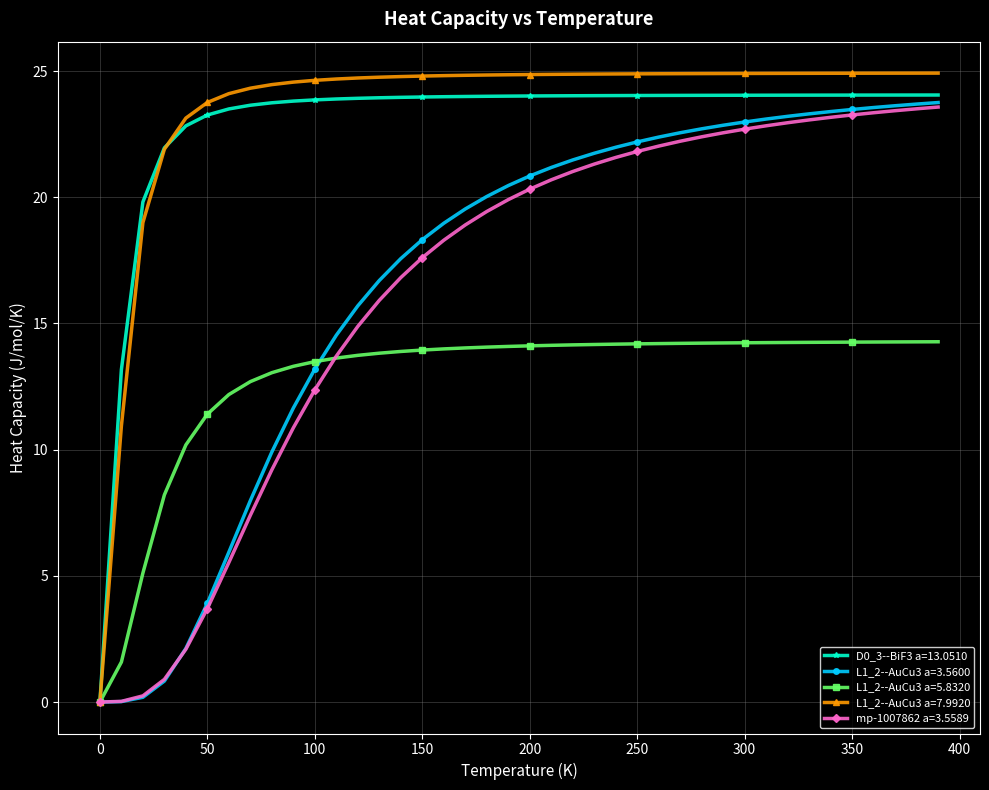

What is the maximum value for L1_2--AuCu3 a=5.8320?

14.3